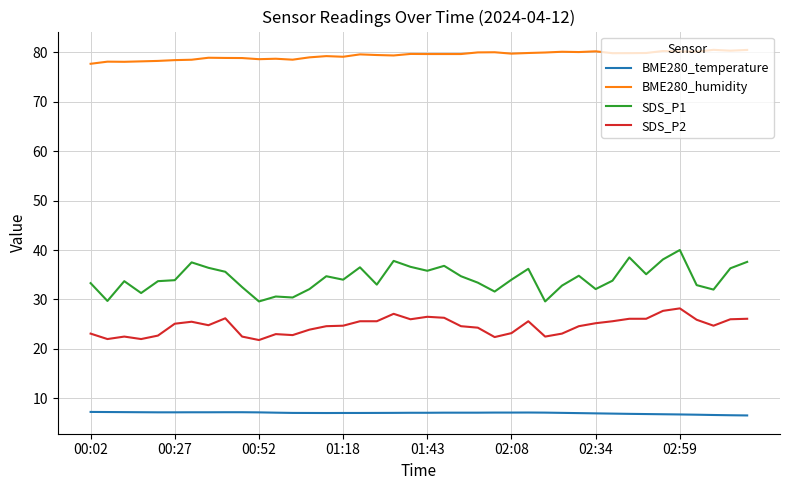

Which series has the widest spread of values?

SDS_P1